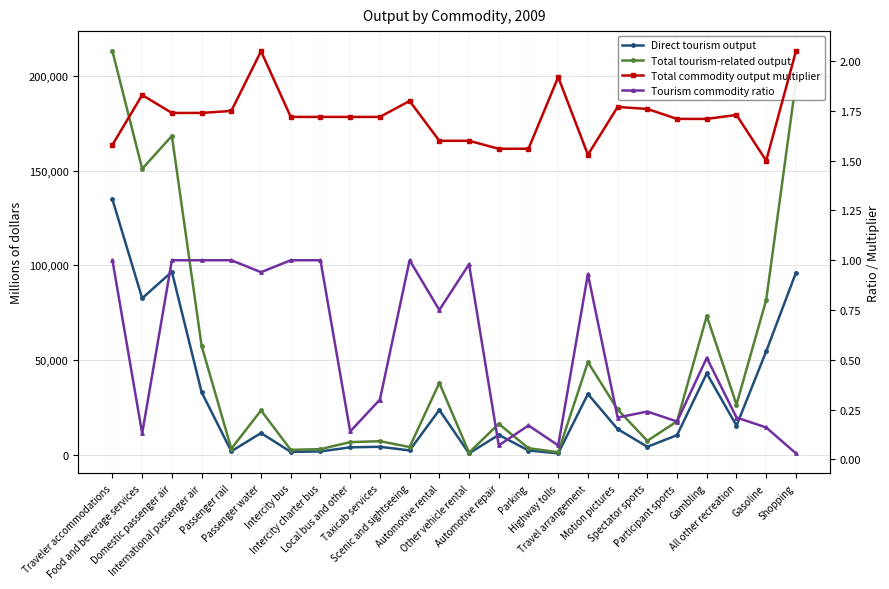

True or false: Total commodity output multiplier and Direct tourism output intersect in this chart.

False